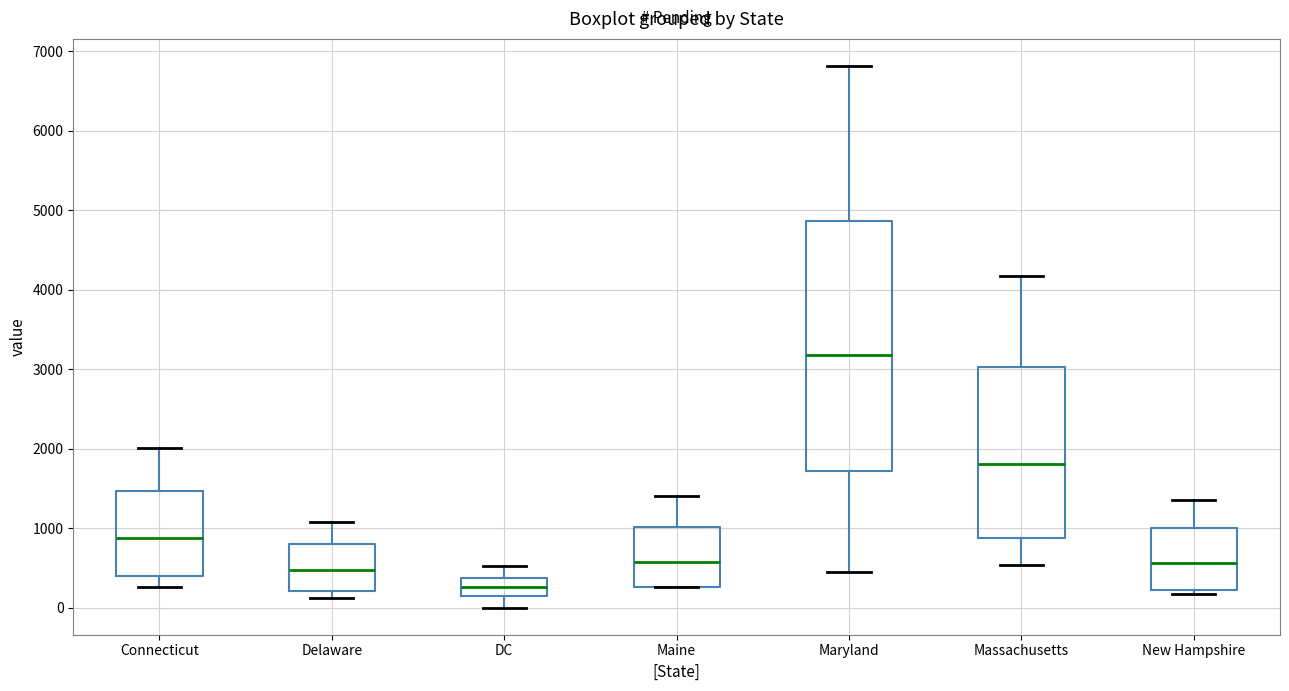

Where does the upper whisker of the box for Massachusetts end on the y-axis? The values are not printed on the chart, so give them approximately, as read against the axis.

4200